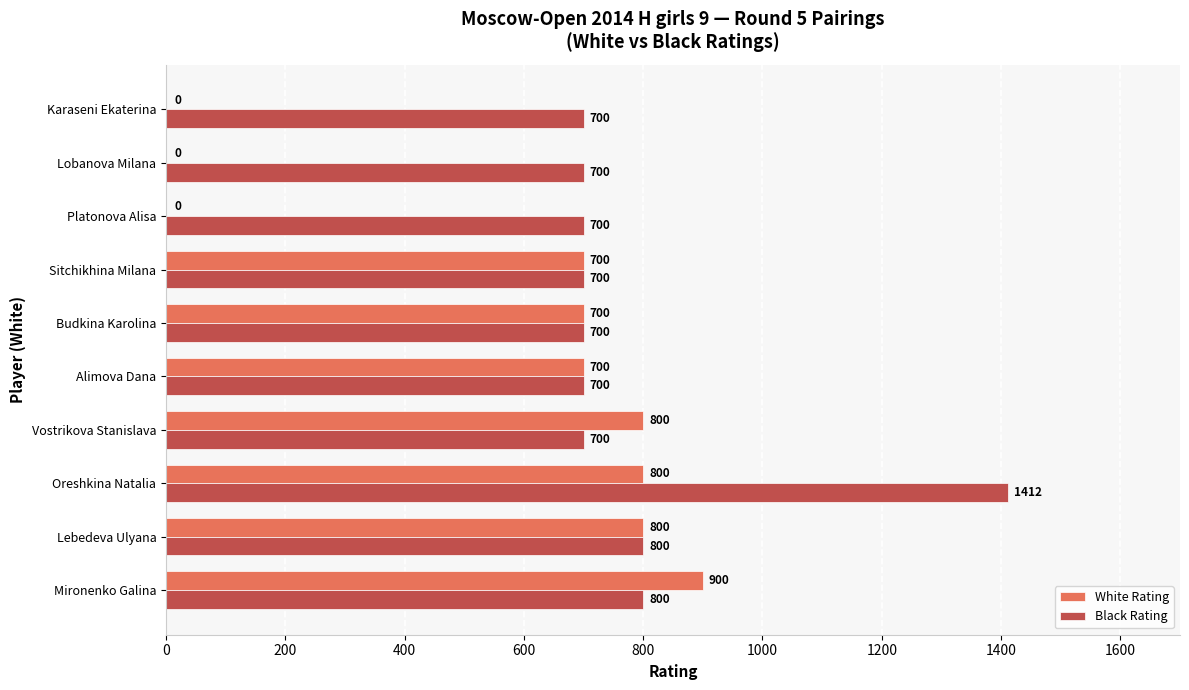

What is the sum of all White Rating values?

5400